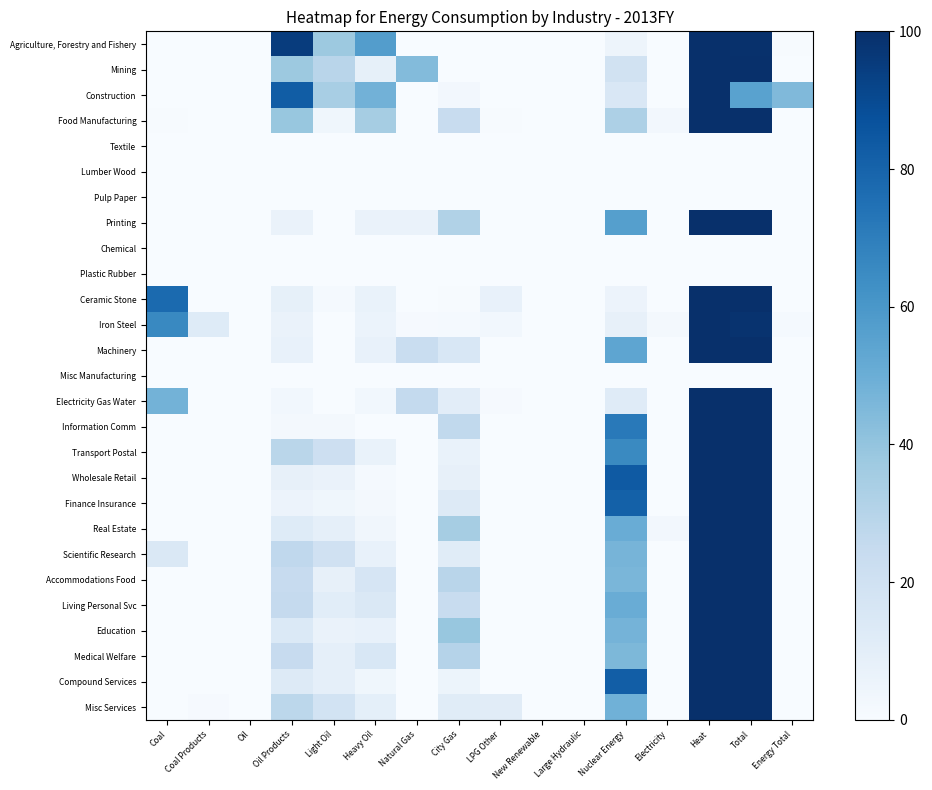

At which category is the sum across all series the highest?

Heat